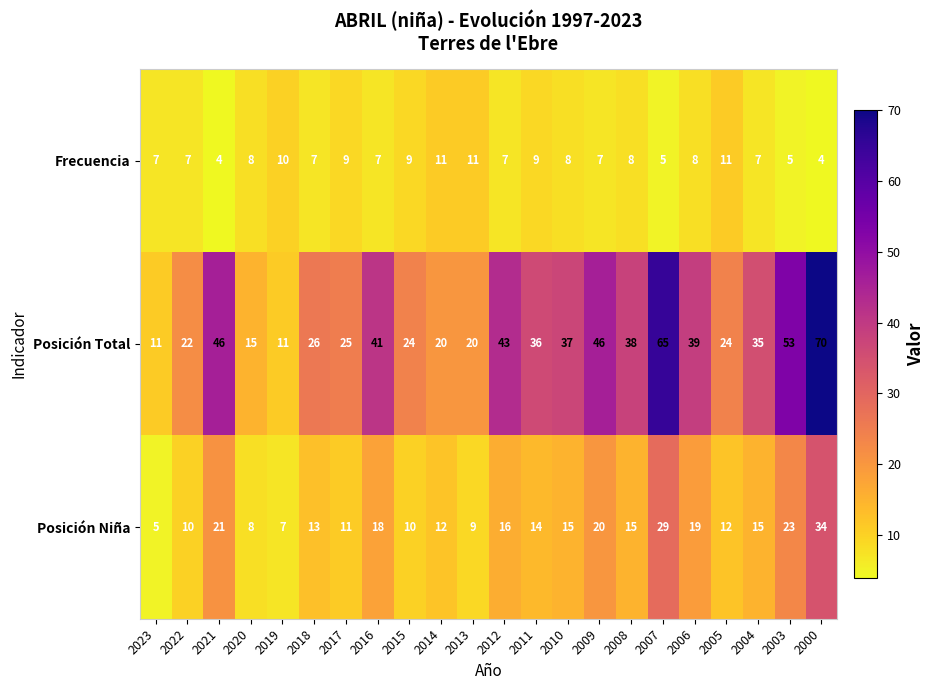

Count the number of data series in this chart.

3